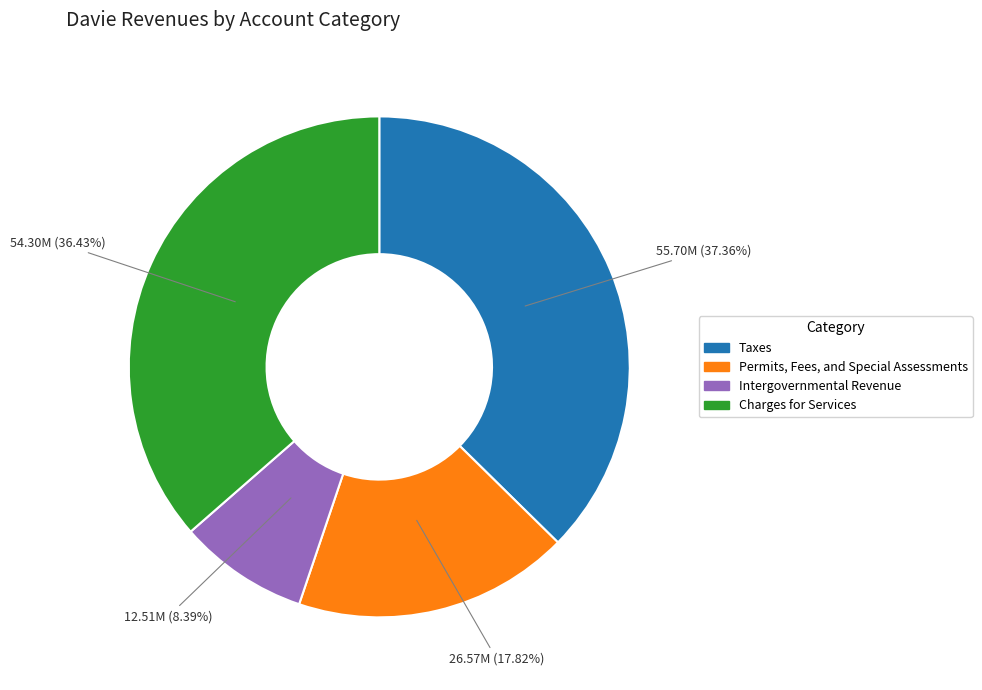

Between Permits, Fees, and Special Assessments and Charges for Services, which is larger?

Charges for Services